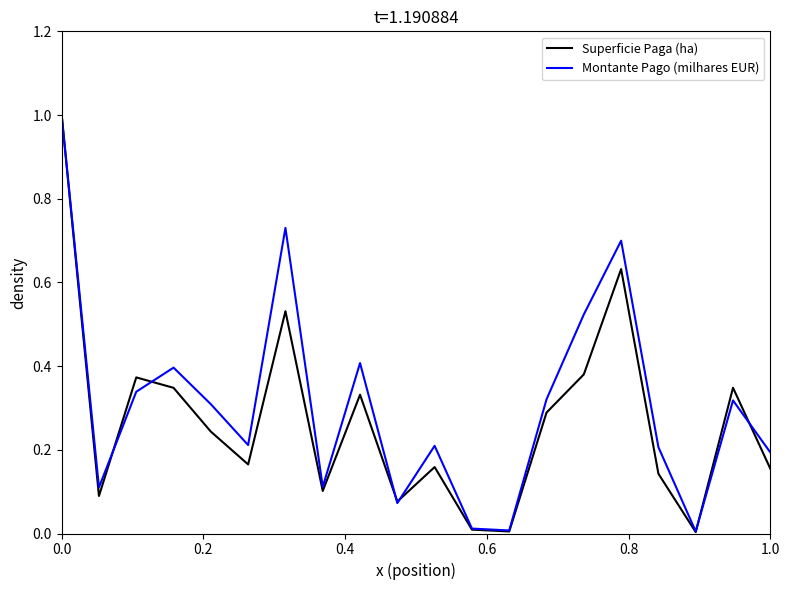

Which series has the widest spread of values?

Superficie Paga (ha)